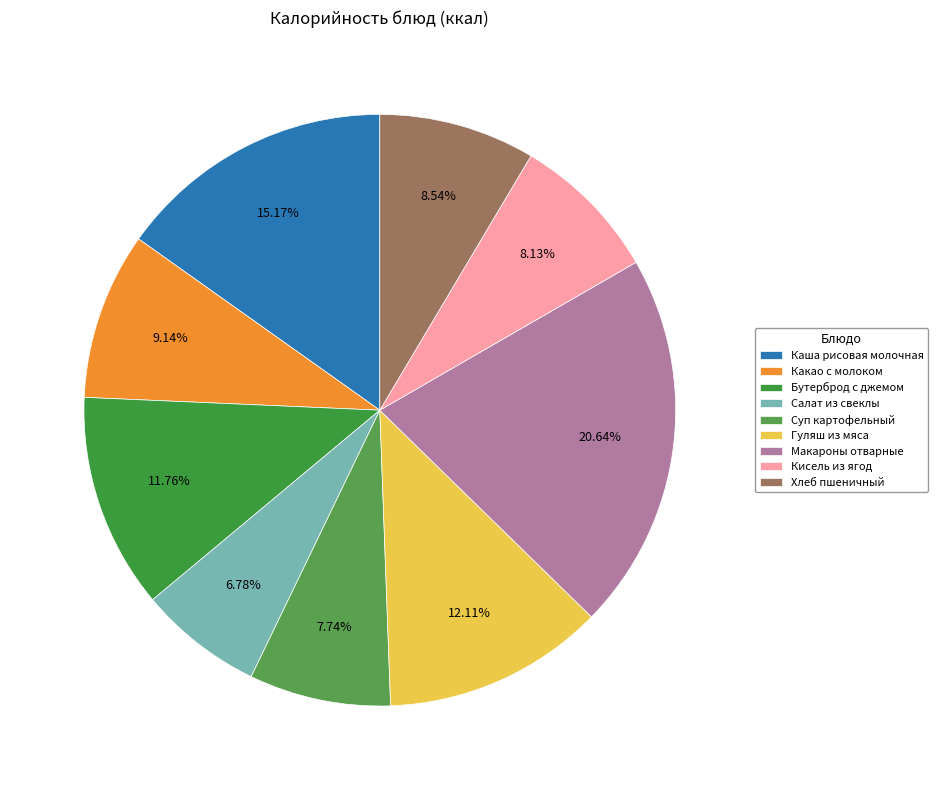

To the nearest percent, what is the combined percentage of Макароны отварные and Гуляш из мяса?

33%